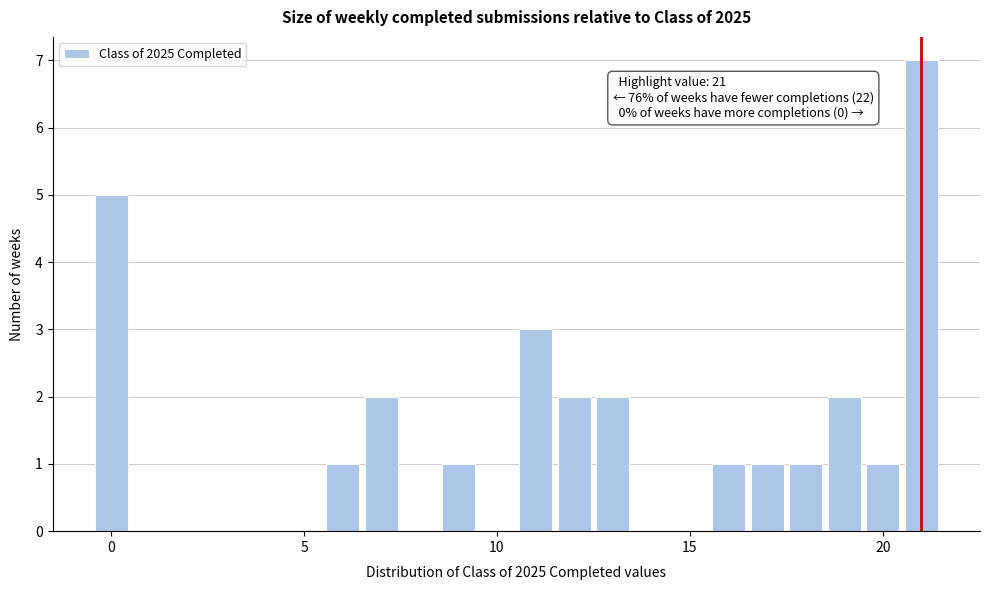

Read against the x-axis, roughly where is the centre of the tallest bar?

21.0